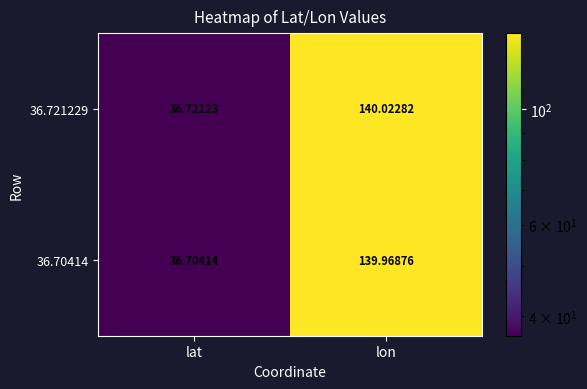

Where does the 36.70414 series first go above 139?

lon